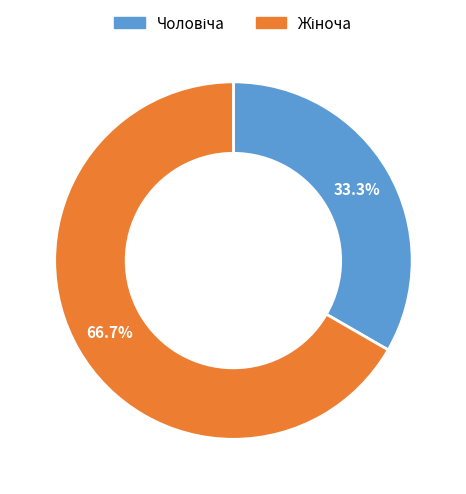

Is there any slice that represents more than half of the pie?

Yes